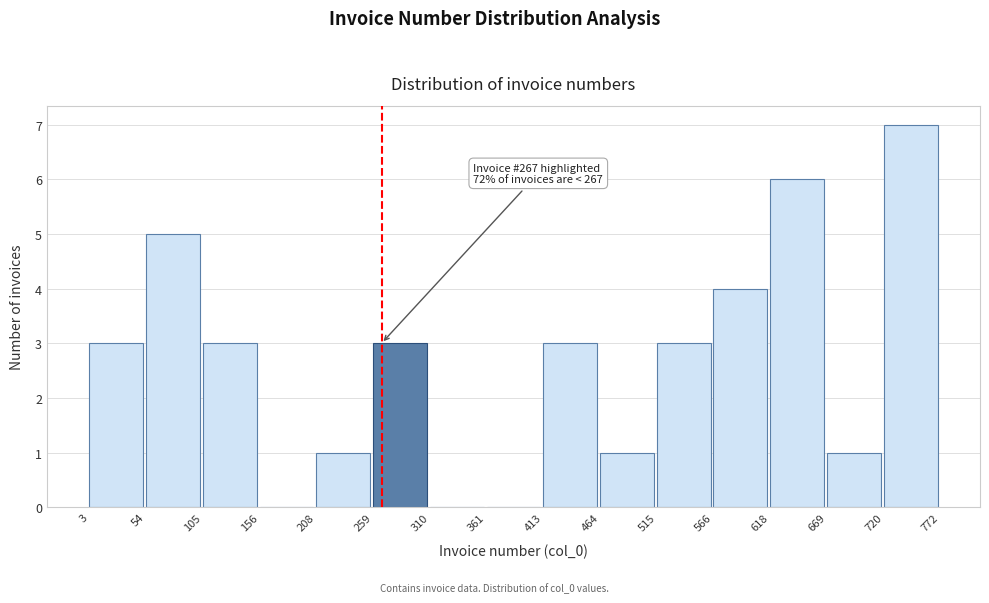

Over which range of the x-axis is the bar tallest?

720 to 772